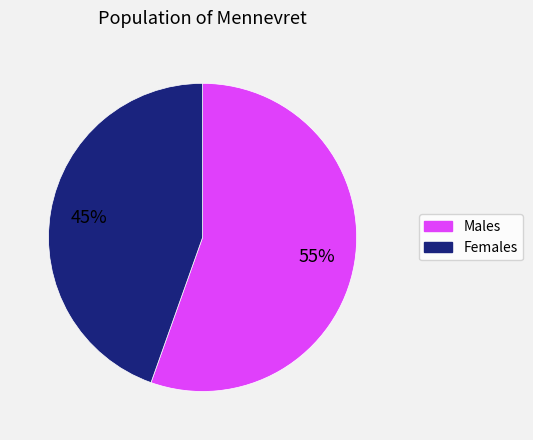

To the nearest percent, what is the average slice percentage?

50%